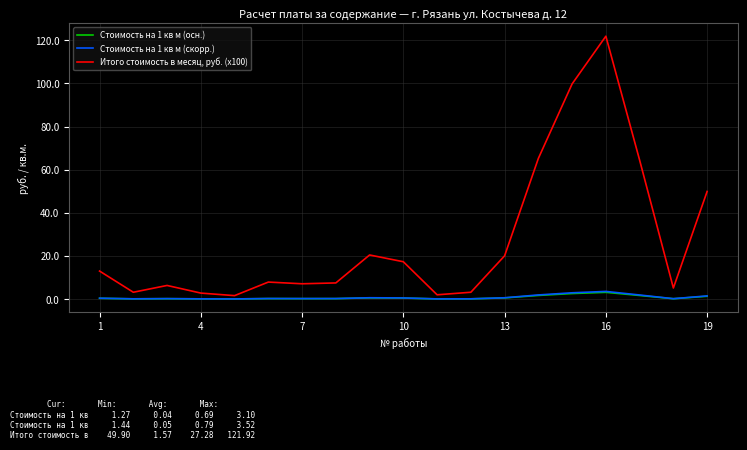

Is this an area chart (filled region under the line)?

No